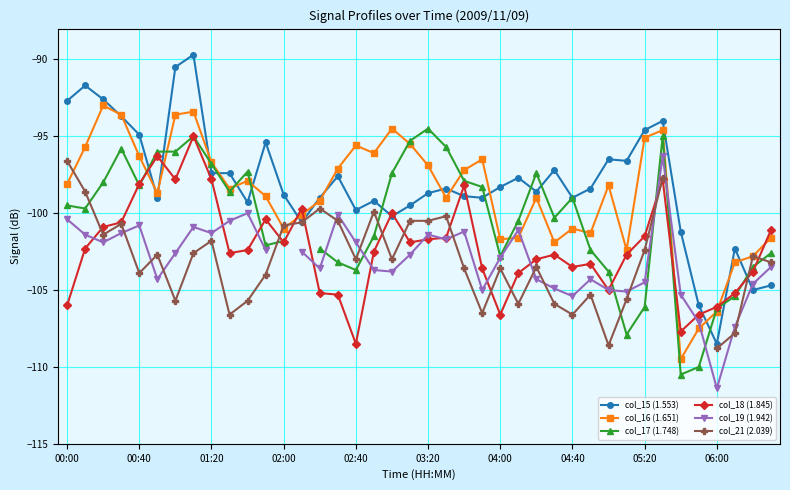

What value does the col_15 (1.553) series have at 15?

-97.6